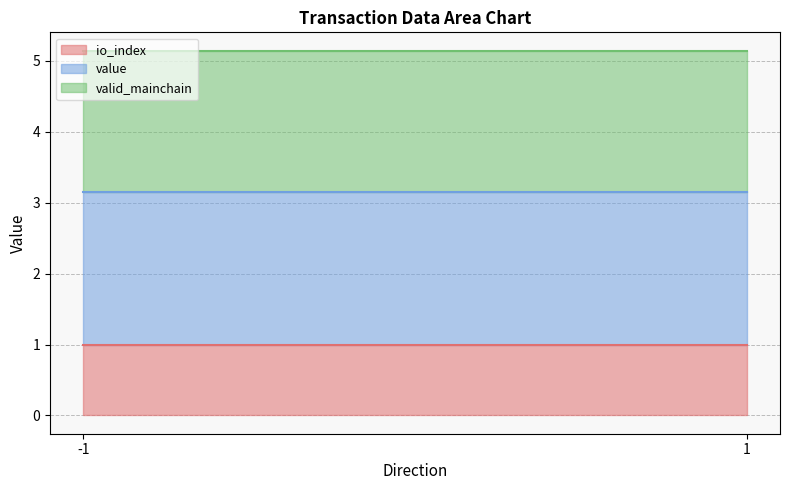

Does the chart have visible grid lines?

Yes